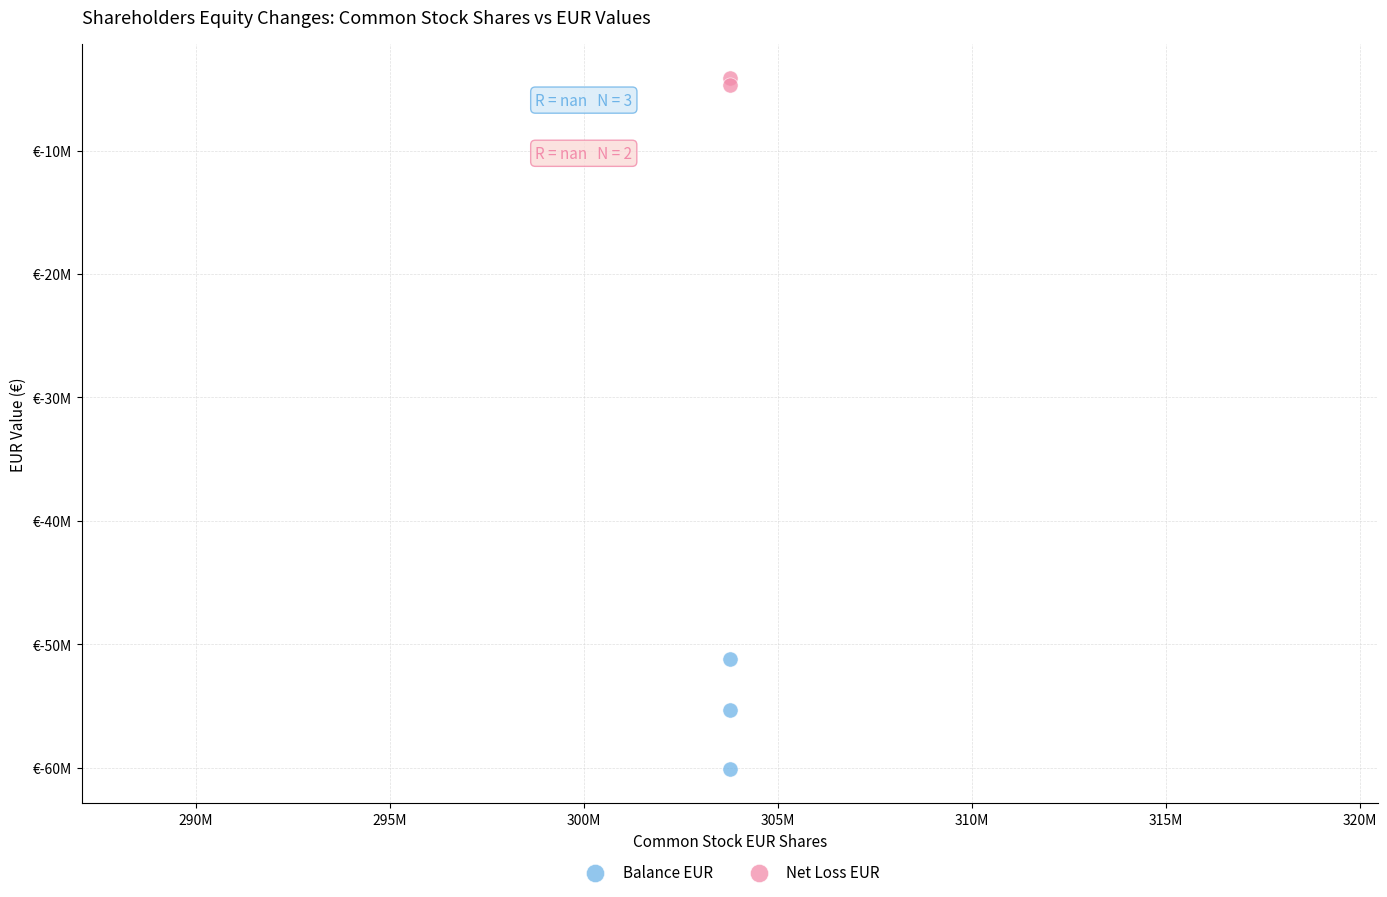

What are all the series names shown in the legend?

Balance EUR, Net Loss EUR